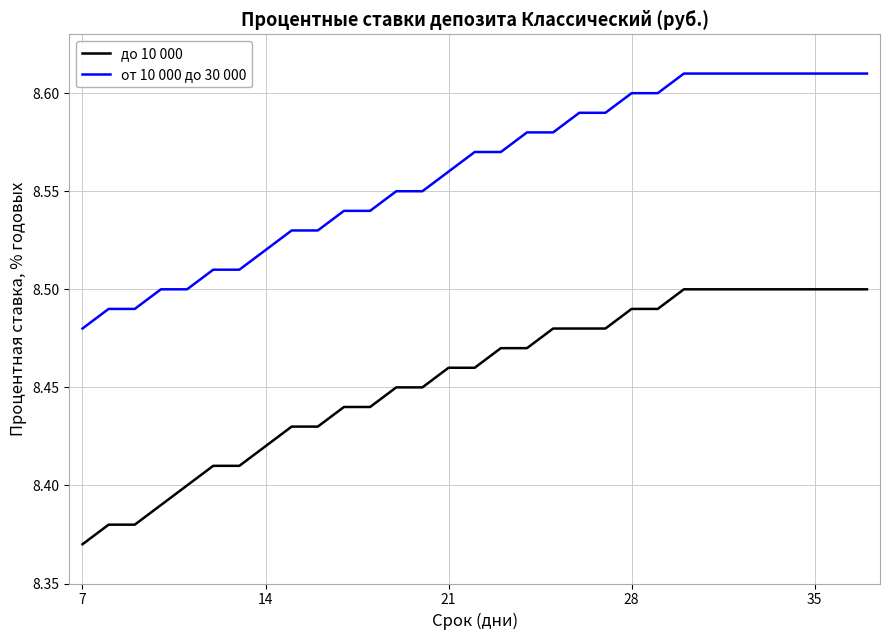

True or false: до 10 000 and от 10 000 до 30 000 cross at least once.

False